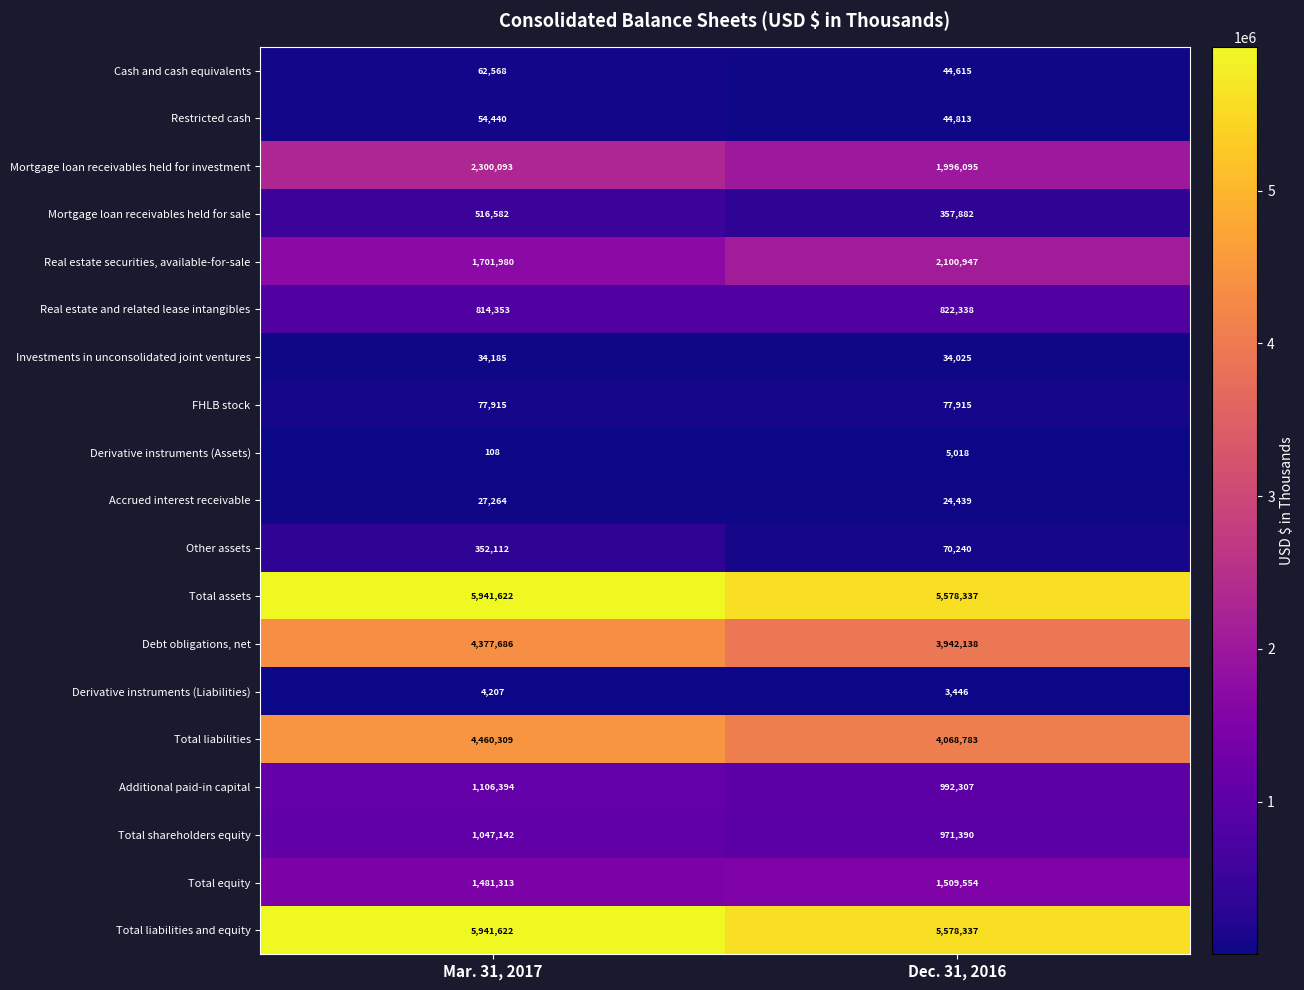

What is the minimum value shown in the chart?

108